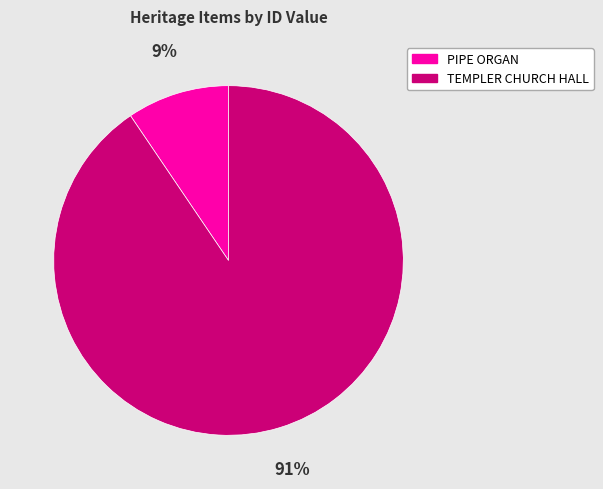

Approximately how many times larger is the value at PIPE ORGAN compared to TEMPLER CHURCH HALL?

0.1